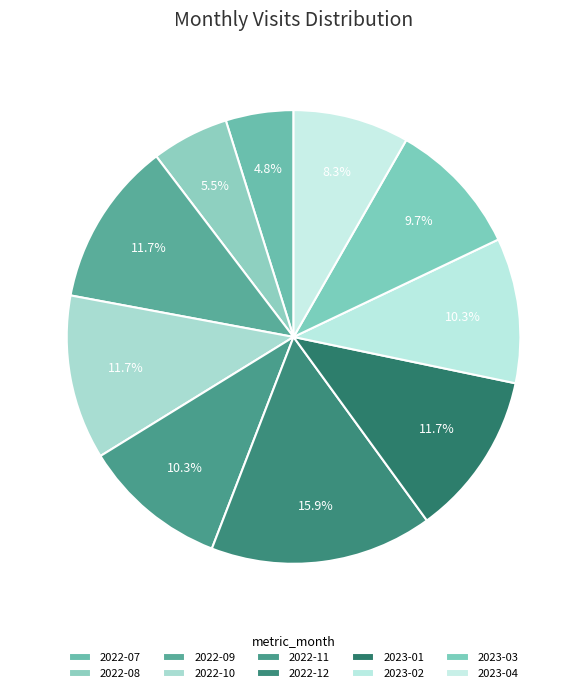

Is it true that 2023-03 is 10% of the pie?

True